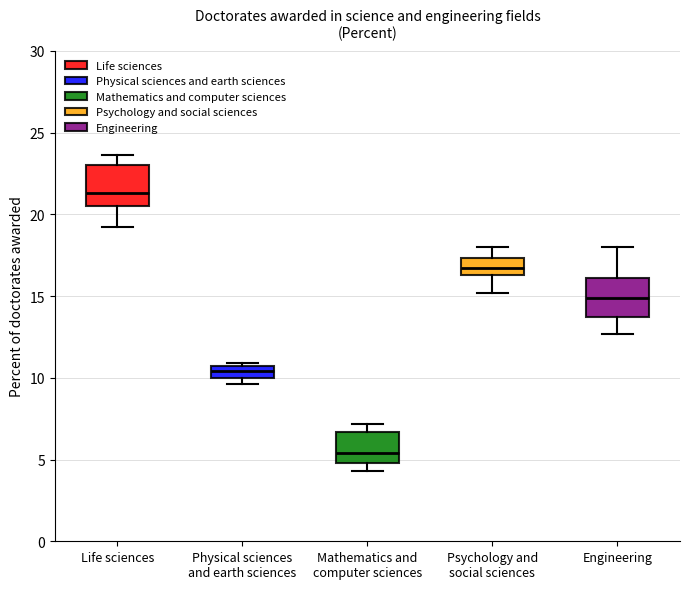

Which box's median line is the lowest?

Mathematics and computer sciences